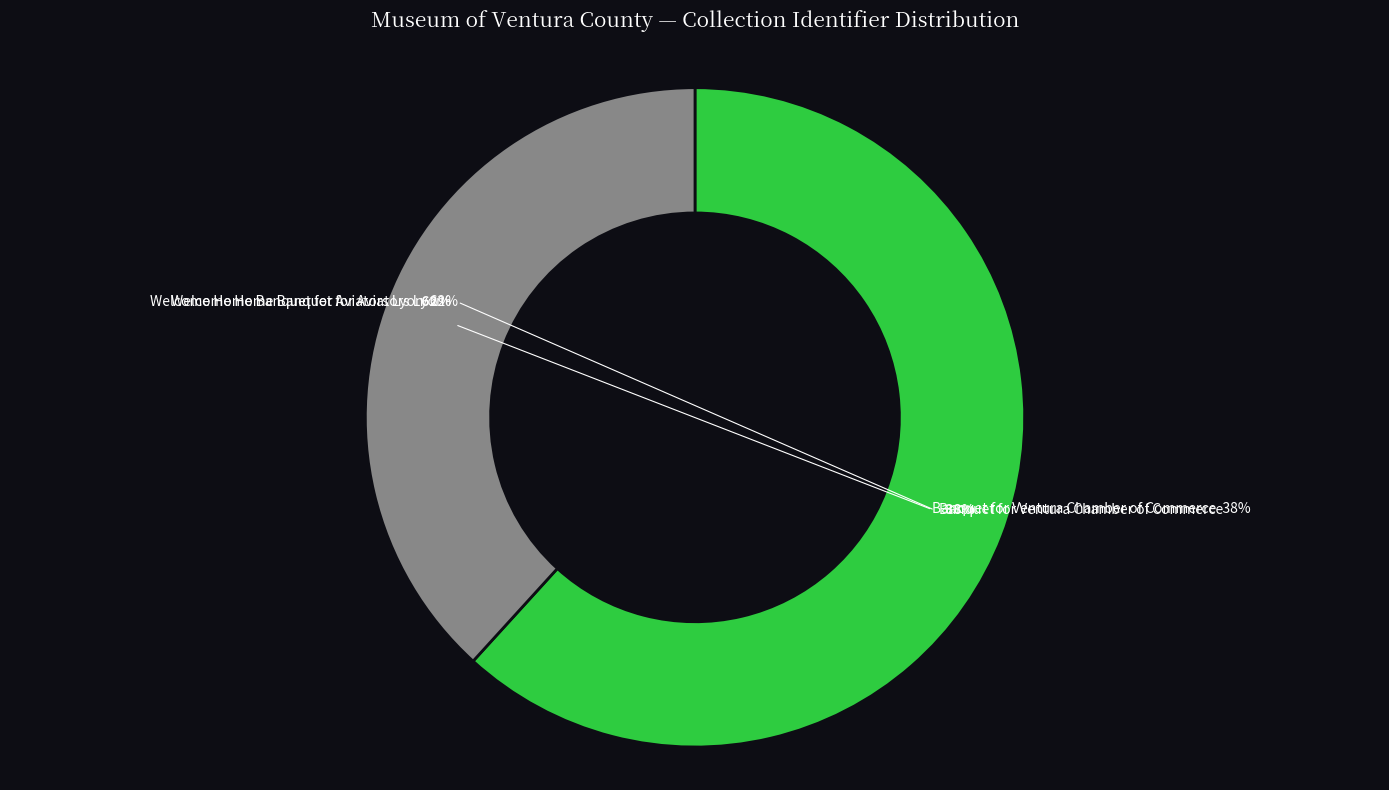

Count the number of slices in the pie.

2